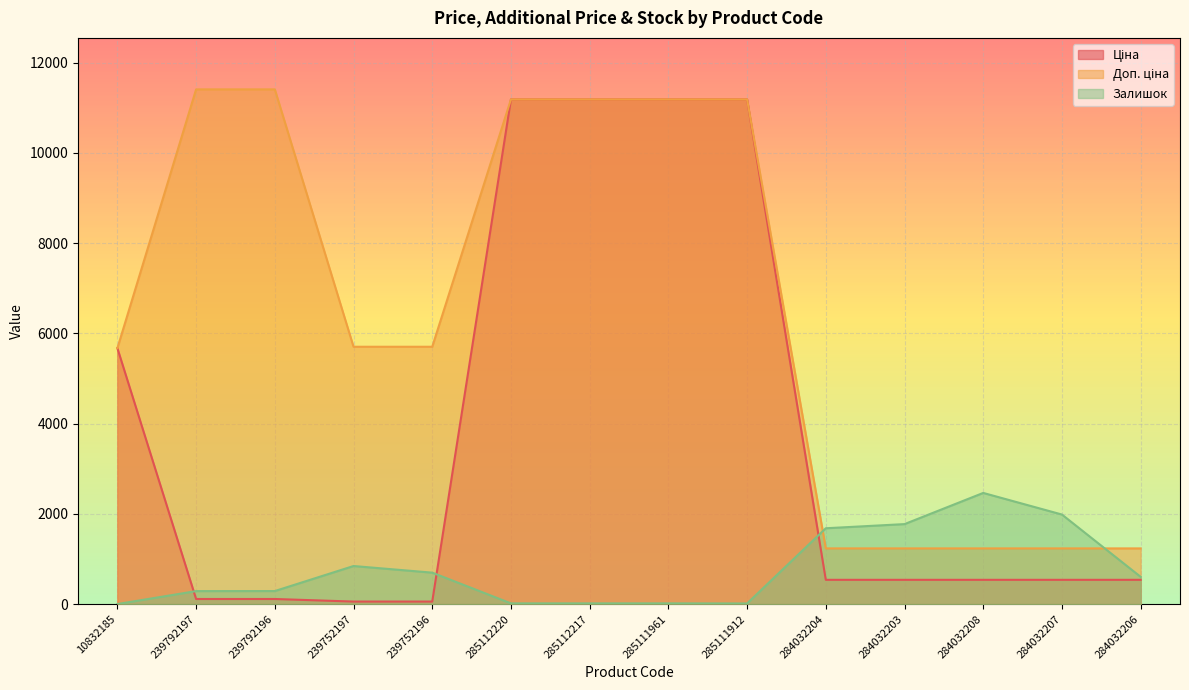

Rank the series at 284032204 from lowest to highest value.

Ціна, Доп. ціна, Залишок